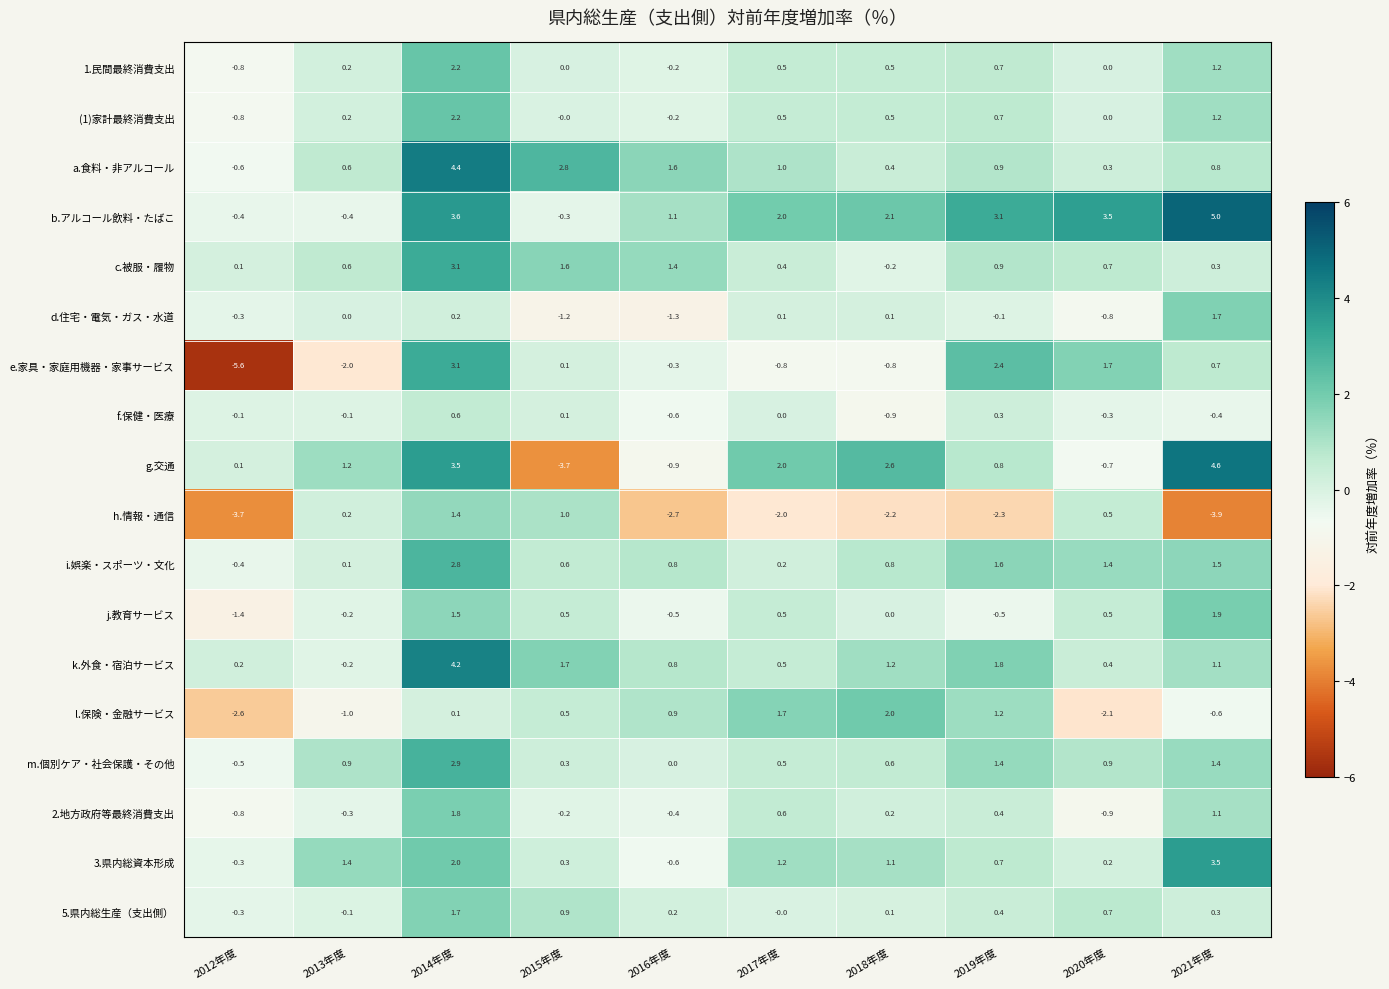

At how many categories does at least one series exceed 3?

4